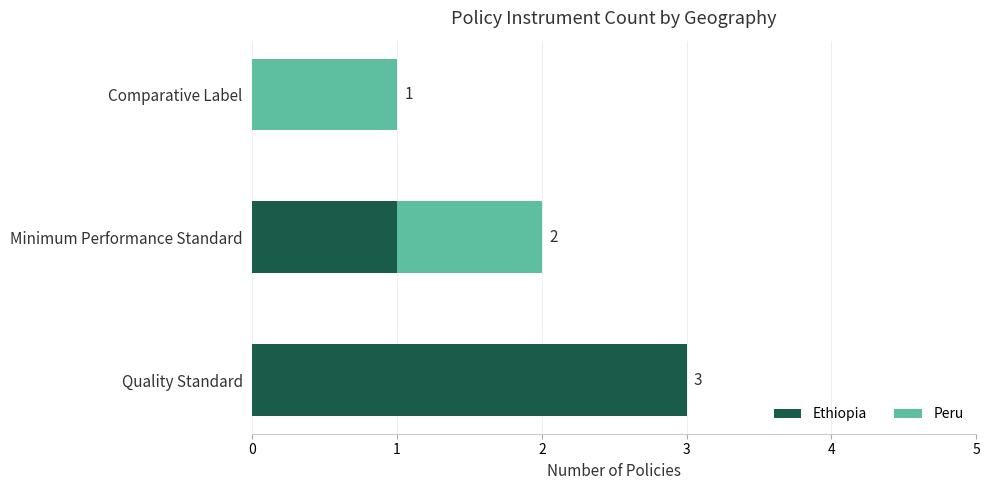

At which category is the sum across all series the highest?

Quality Standard